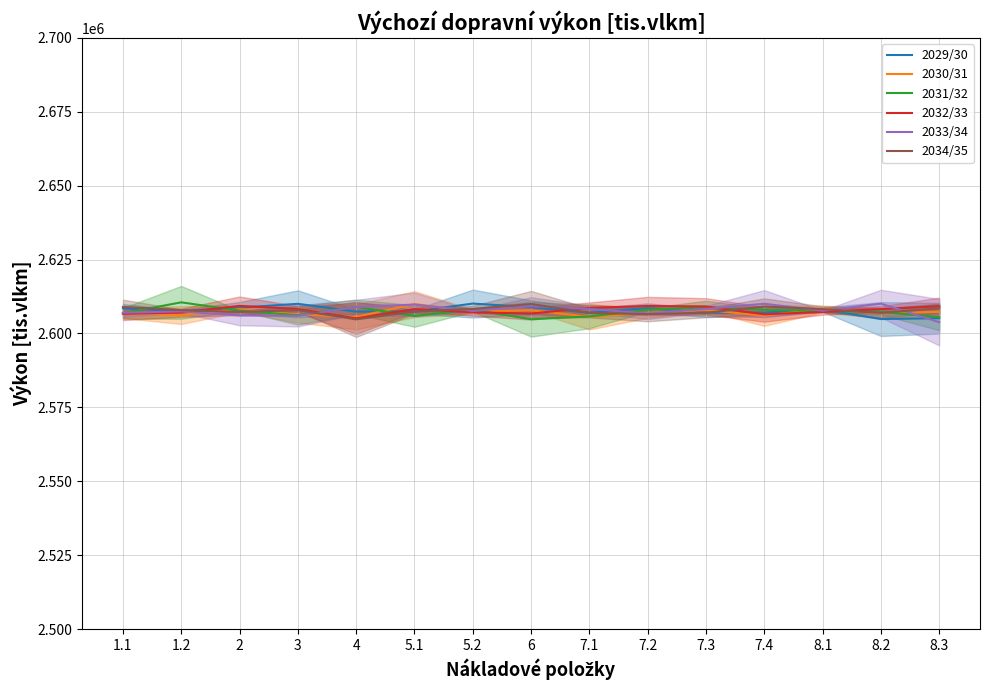

What is the smallest value displayed?

2603830.4